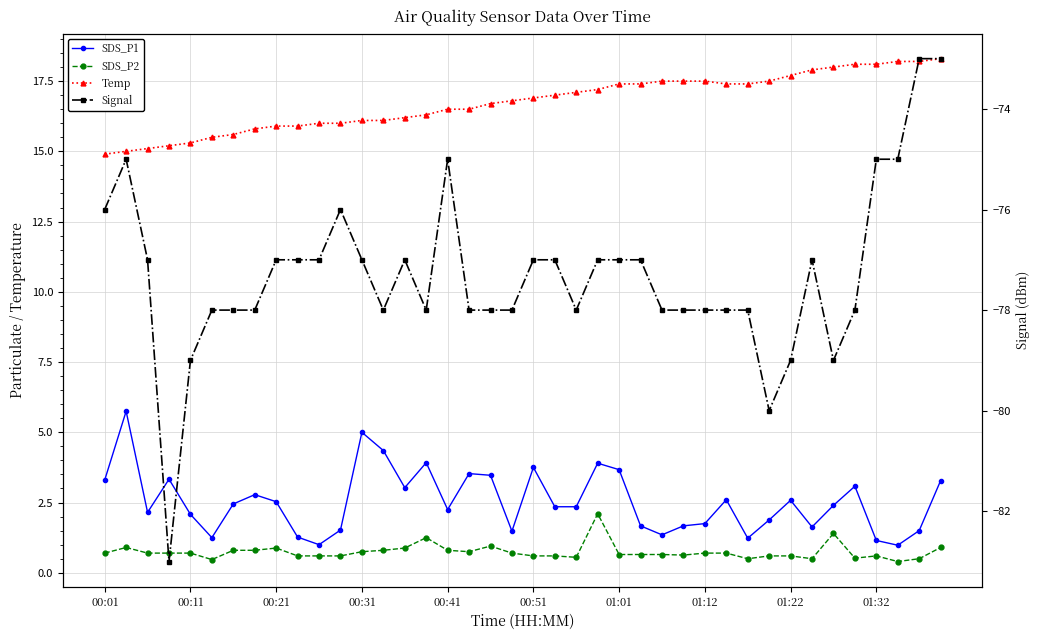

How many series are shown in this chart?

4